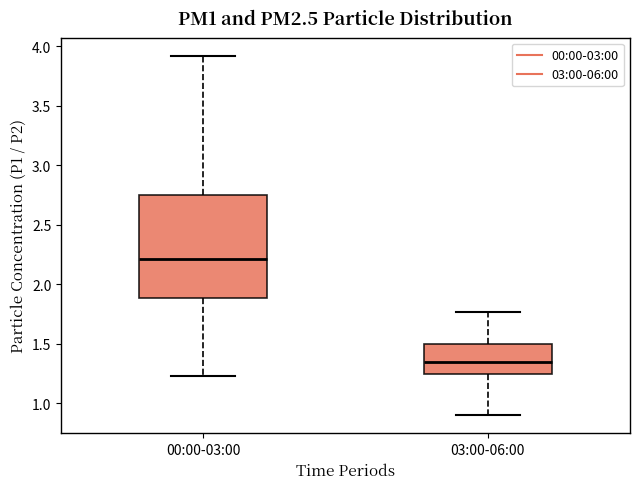

Which box is the tallest, from its lower edge to its upper edge?

00:00-03:00